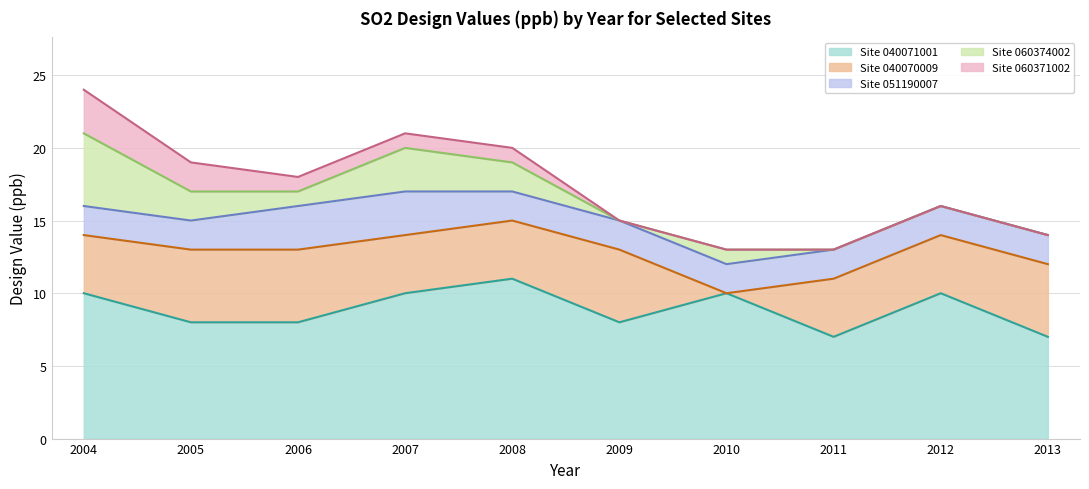

The Site 060374002 series shows 3 at 2008. True or false?

False